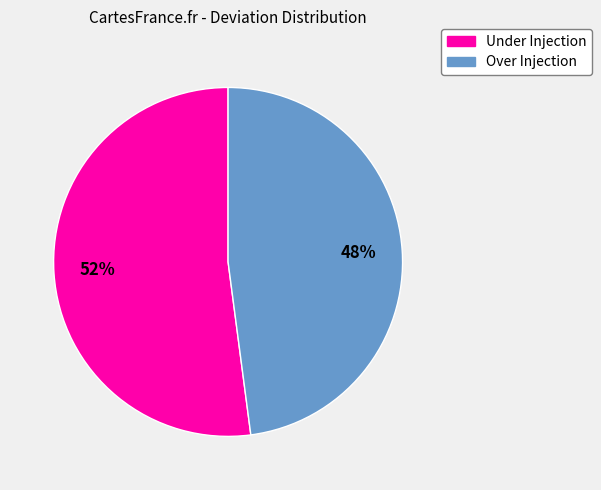

What is the ratio of the value at Under Injection to the value at Over Injection?

1.1